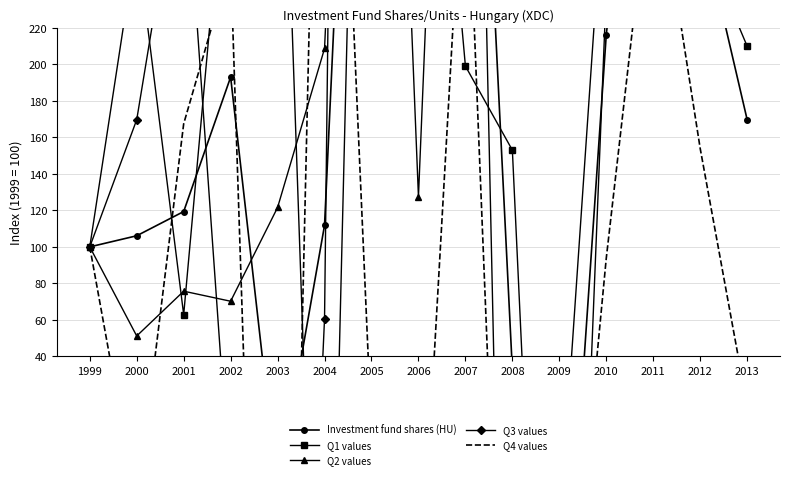

Read the Q2 values value at 2000.

51.2